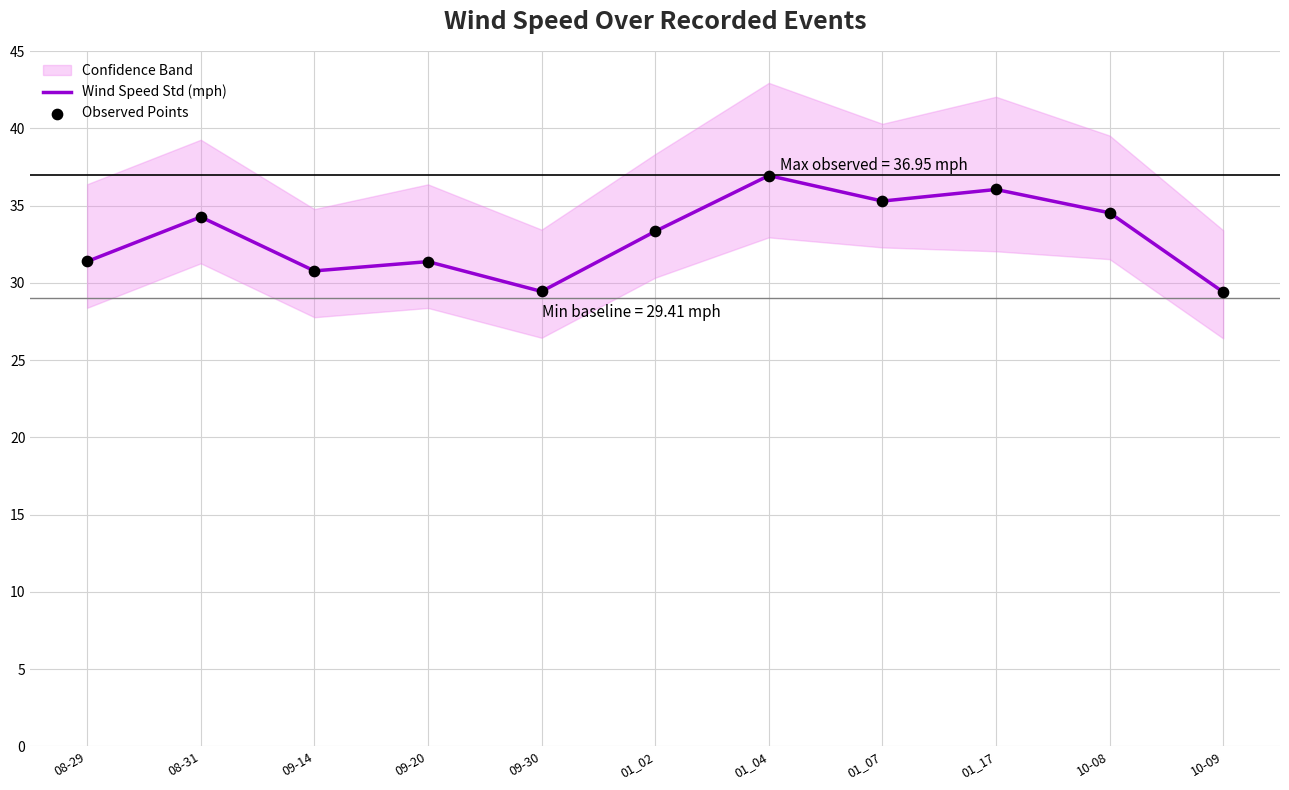

Which series has the largest total across all categories?

Wind Speed Std (mph)